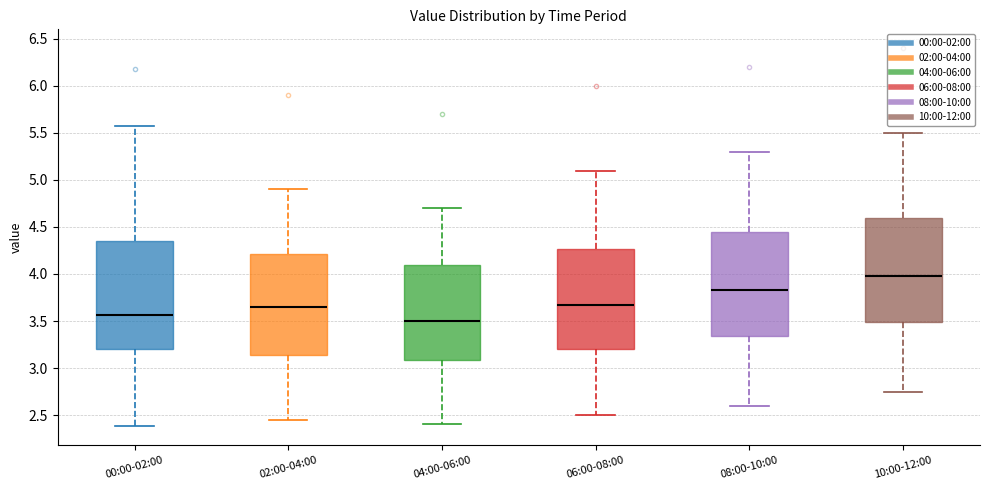

Where is the lower edge of the box for 02:00-04:00 on the y-axis? The values are not printed on the chart, so give them approximately, as read against the axis.

3.15